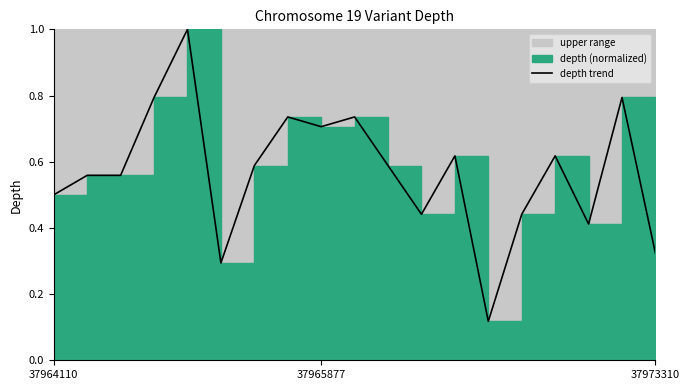

What is the change in value from 7 to 11?

-0.3